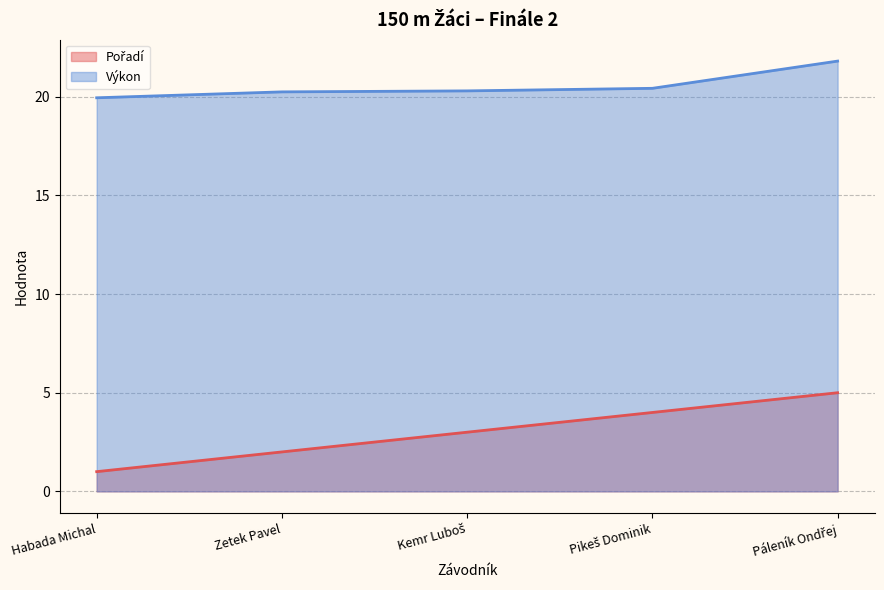

The Výkon series shows 19.9 at Habada Michal. True or false?

True